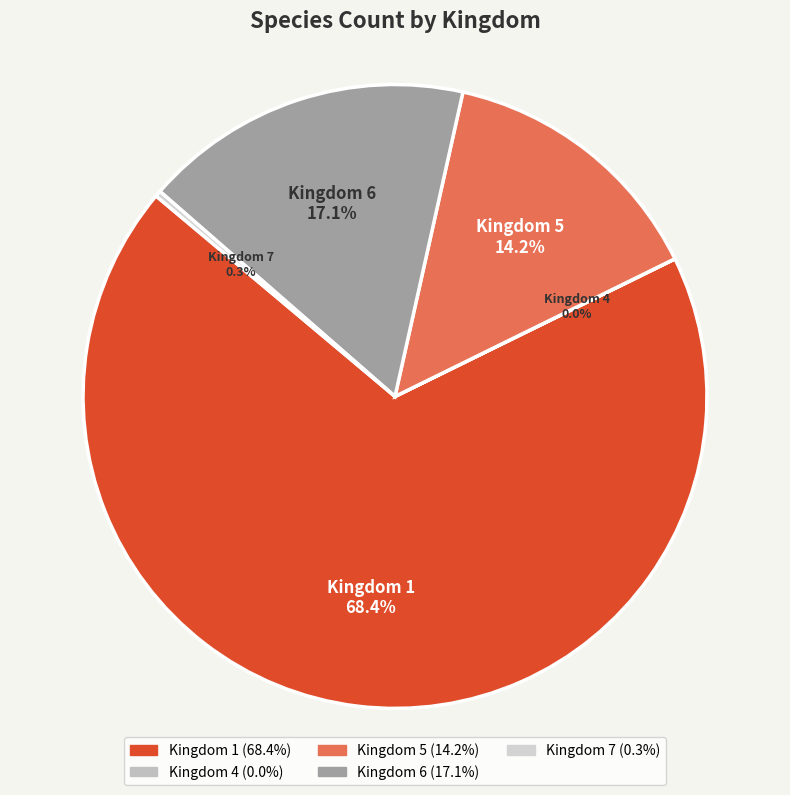

Which slice represents more than half of the pie?

1